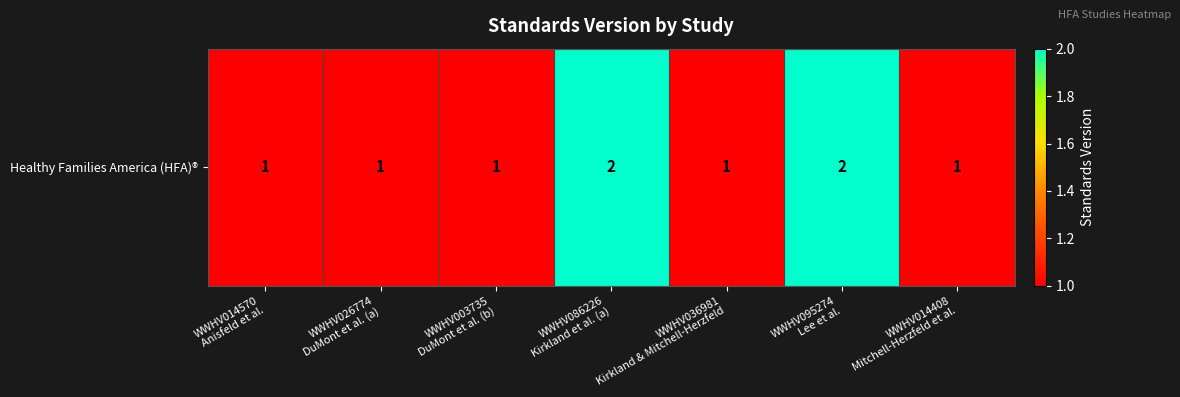

What is the difference between the second highest and second lowest values?

1